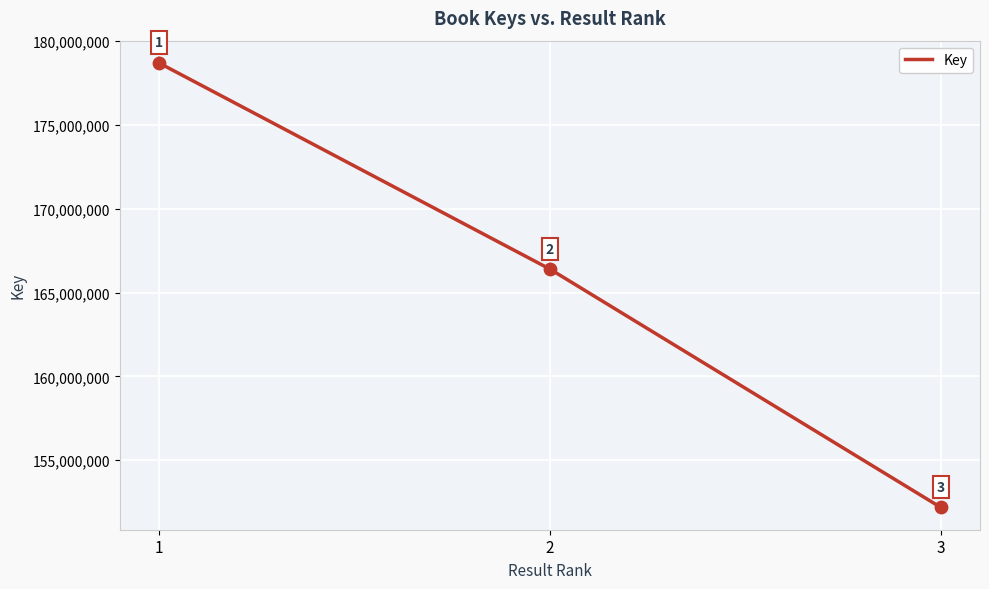

Which has a higher value, 3 or 1?

1